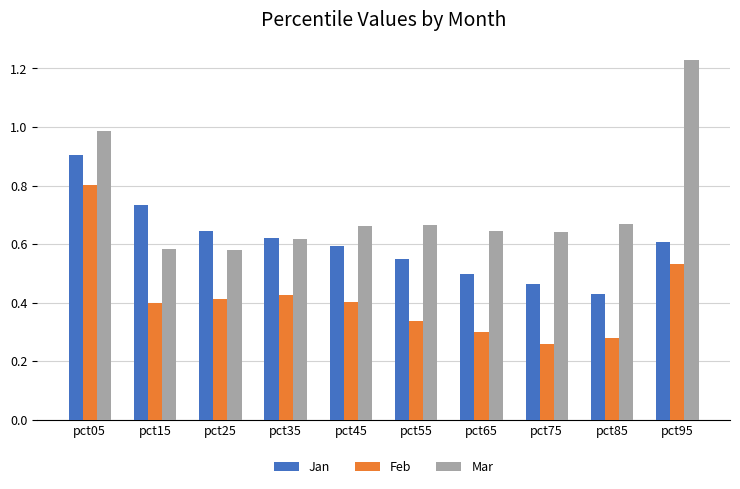

Which category has the highest value in the Jan series?

pct05